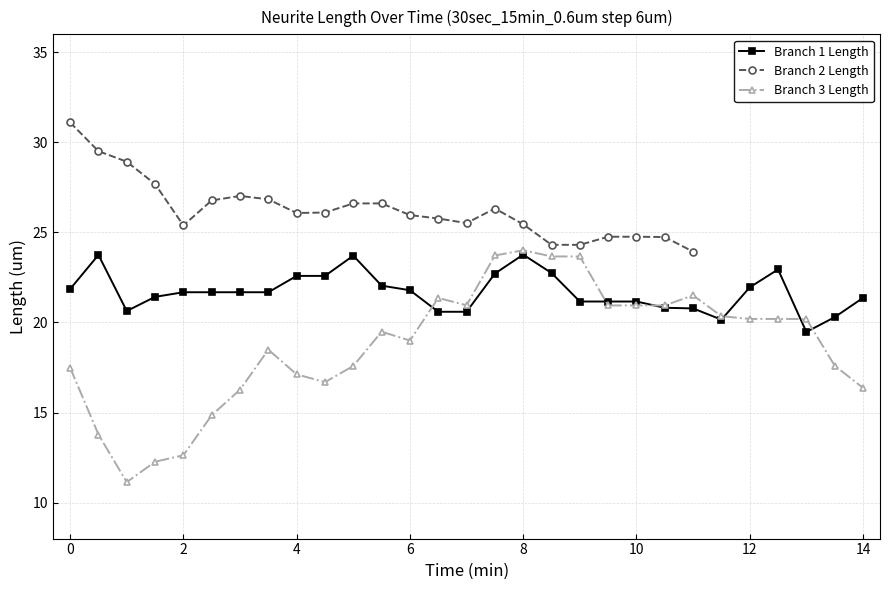

Does the chart have visible grid lines?

Yes